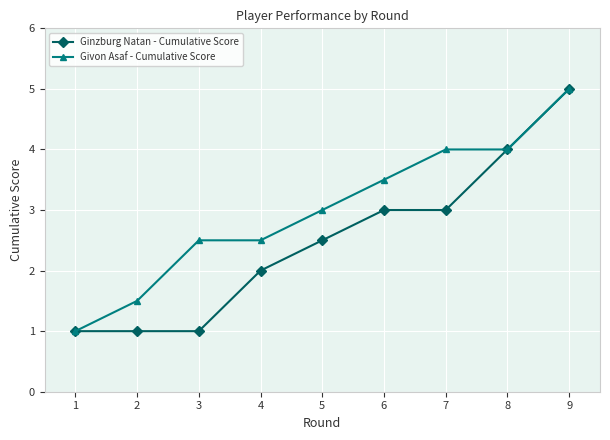

What is the difference between the highest and lowest values at 5?

0.5